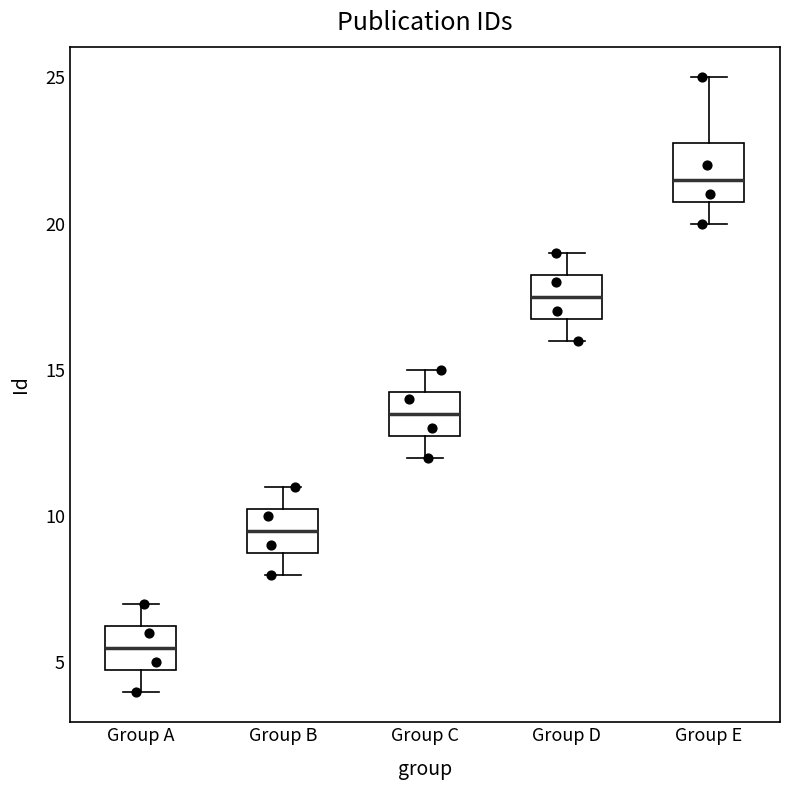

Reading left to right, read every box against the y-axis: the position of its median line, the range the box covers, and the ends of its whiskers. The values are not printed on the chart, so give them approximately, as read against the axis.

Group A: median 5.5, box 5.0 to 6.5, whiskers 4.0 to 7.0
Group B: median 9.5, box 9.0 to 10.5, whiskers 8.0 to 11.0
Group C: median 13.5, box 13.0 to 14.5, whiskers 12.0 to 15.0
Group D: median 17.5, box 17.0 to 18.5, whiskers 16.0 to 19.0
Group E: median 21.5, box 21.0 to 23.0, whiskers 20.0 to 25.0